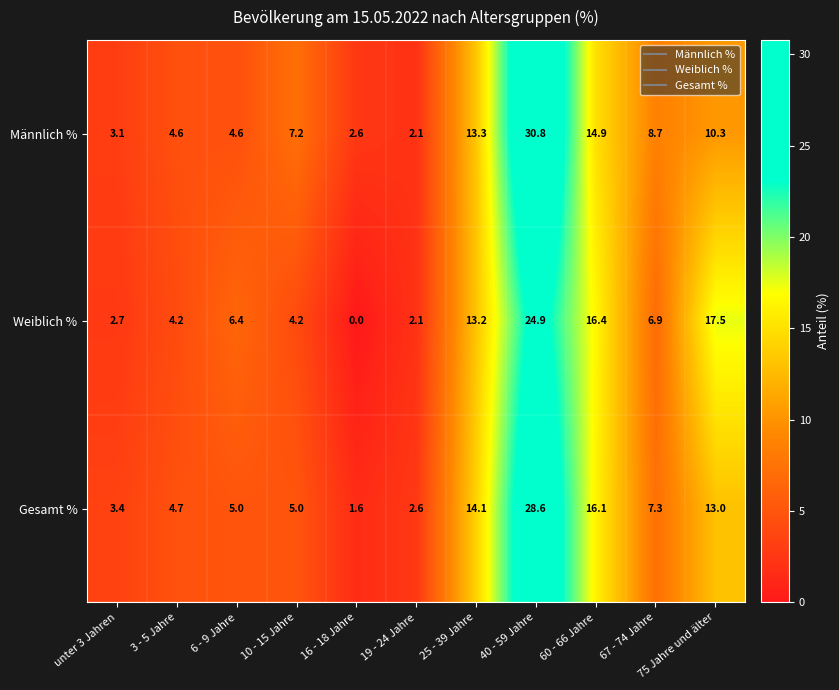

Rank the series by their average value, from highest to lowest.

Männlich %, Gesamt %, Weiblich %